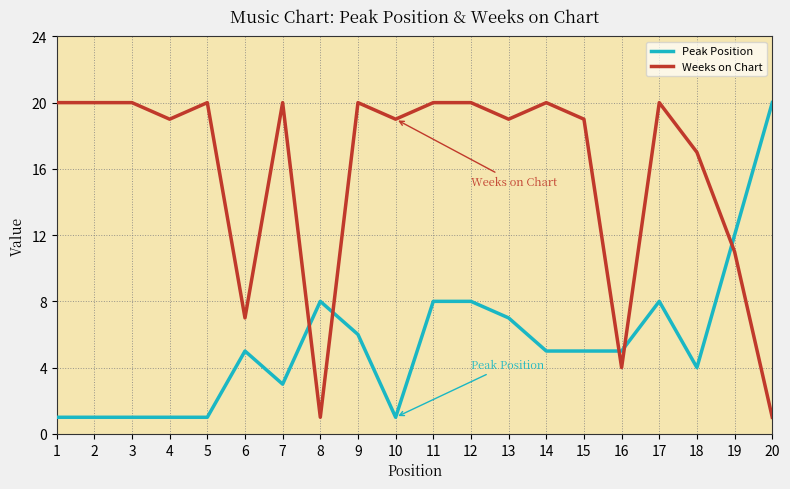

True or false: Peak Position has a value of 0 at 5.

False